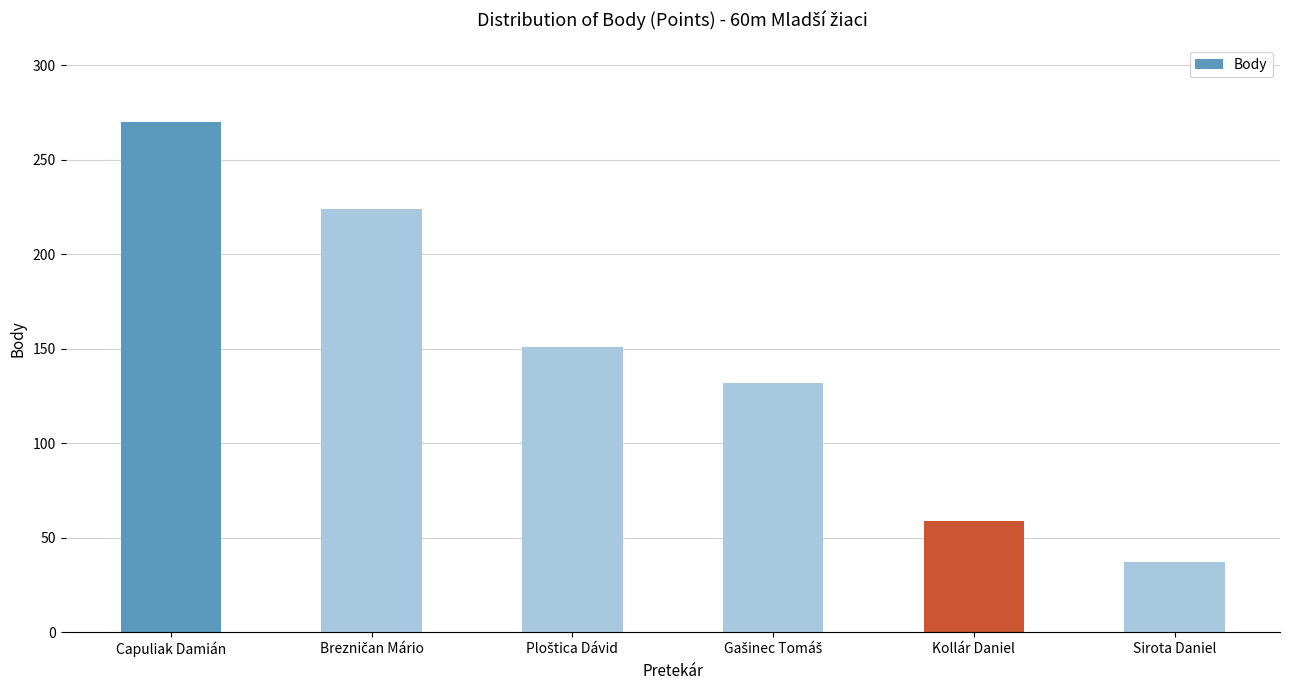

What is the label of the 6th bar from the right?

Capuliak Damián